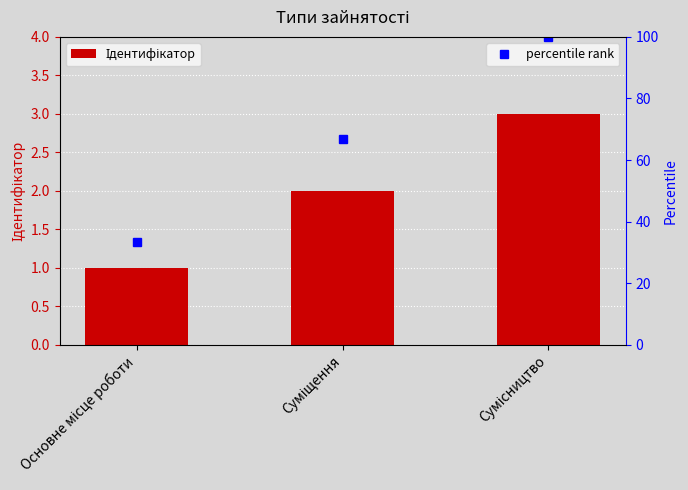

List the labels in order of value, largest first.

Сумісництво, Суміщення, Основне місце роботи